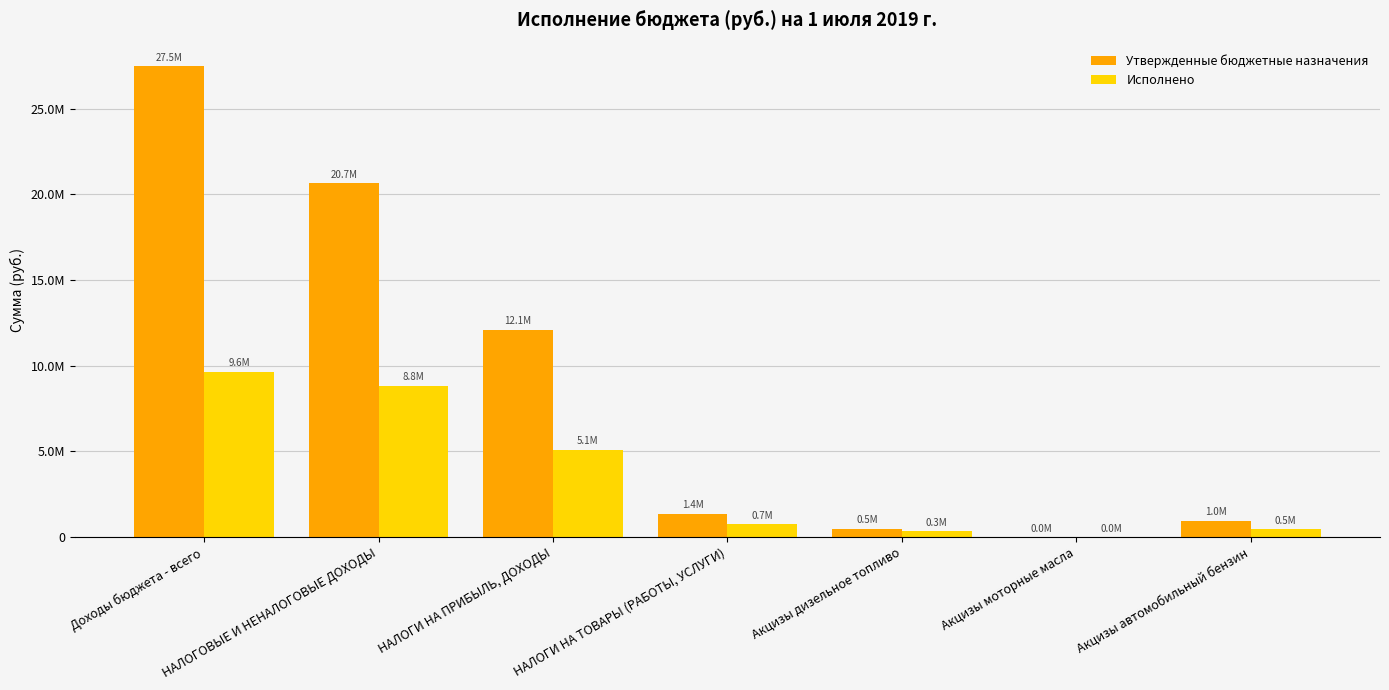

Are the bars grouped side by side (vs. stacked)?

Yes